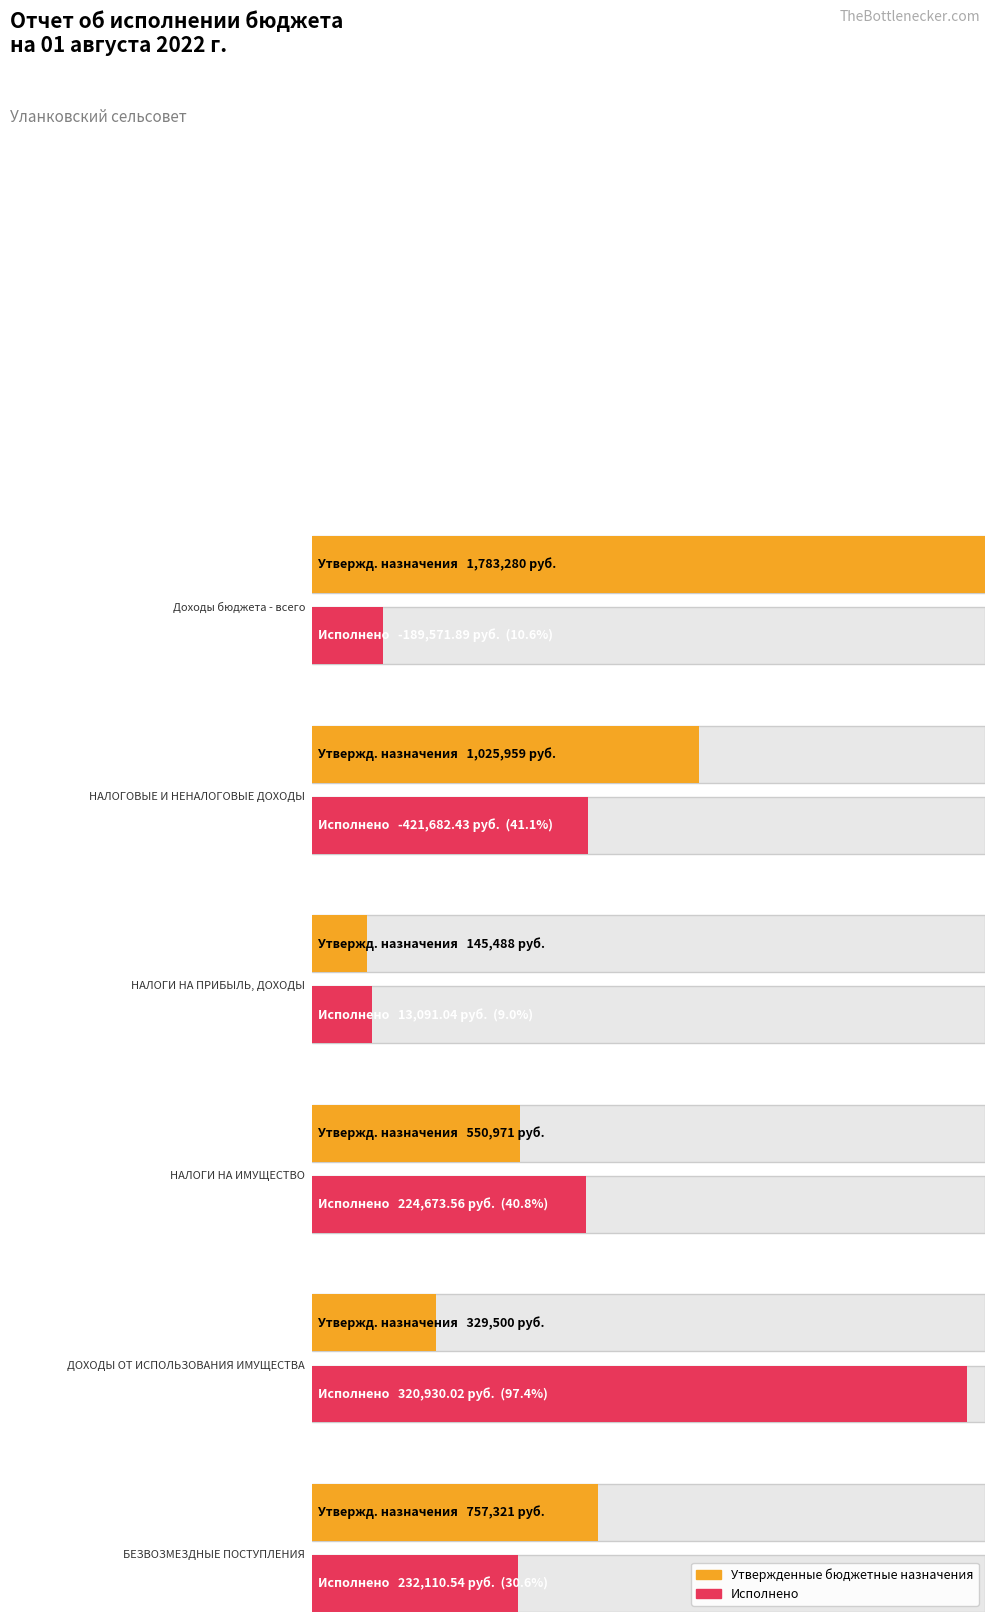

What is the minimum value shown in the chart?

-421682.4